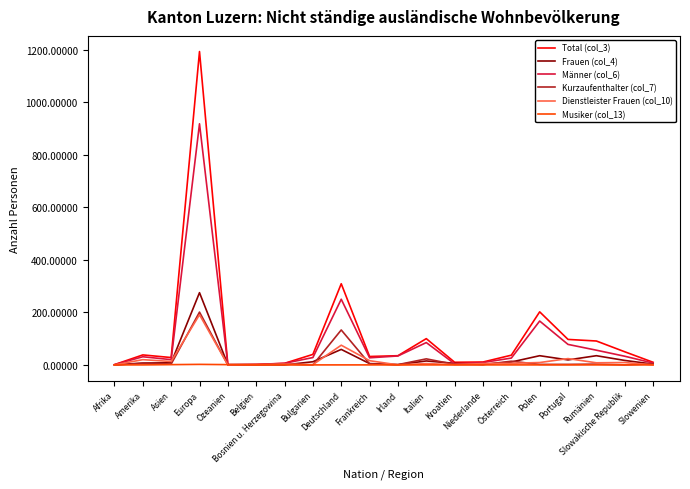

Which series has the largest range (max minus min)?

Total (col_3)